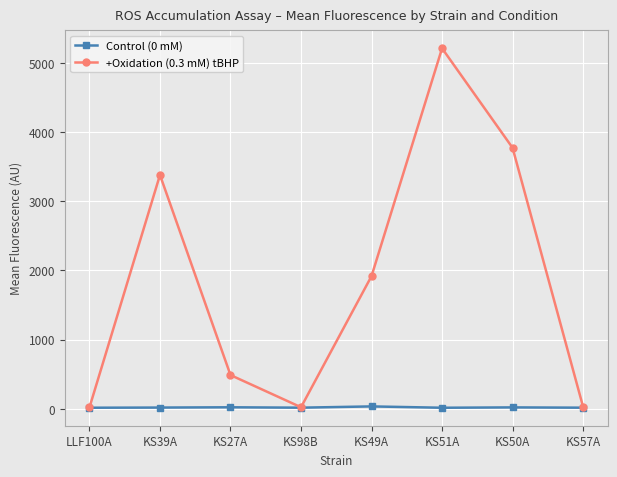

At how many categories does at least one series exceed 76?

5